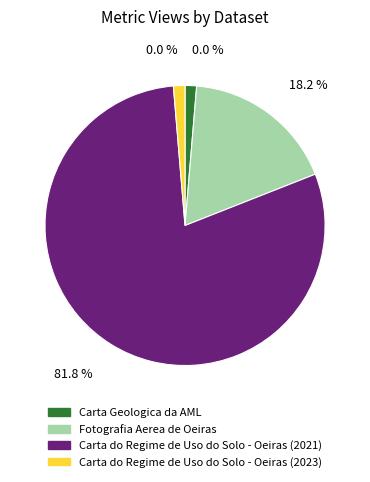

Count the number of slices in the pie.

4